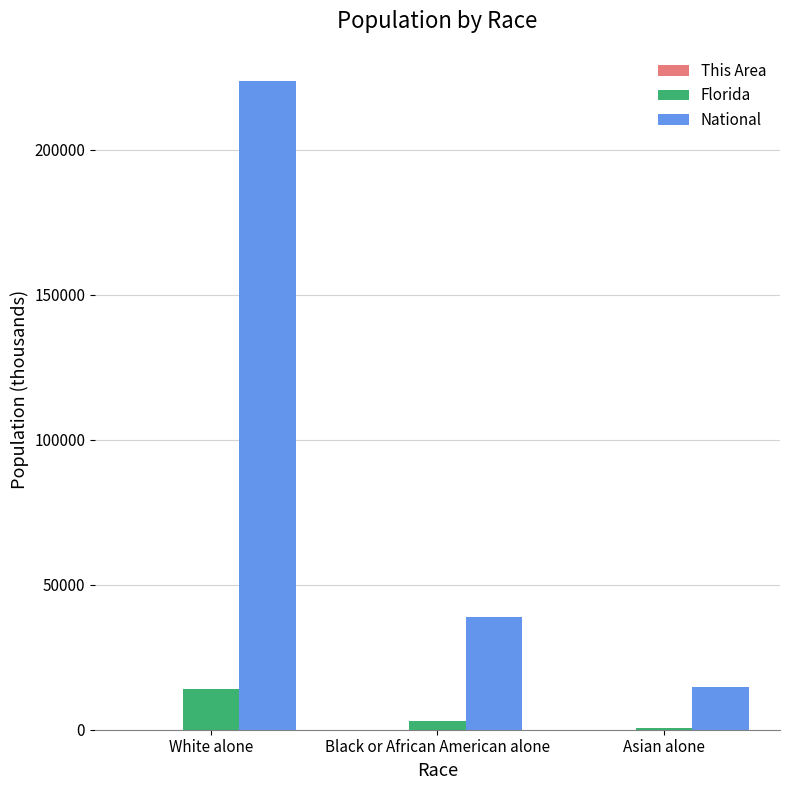

What is the highest value of the Florida series?

14109.2